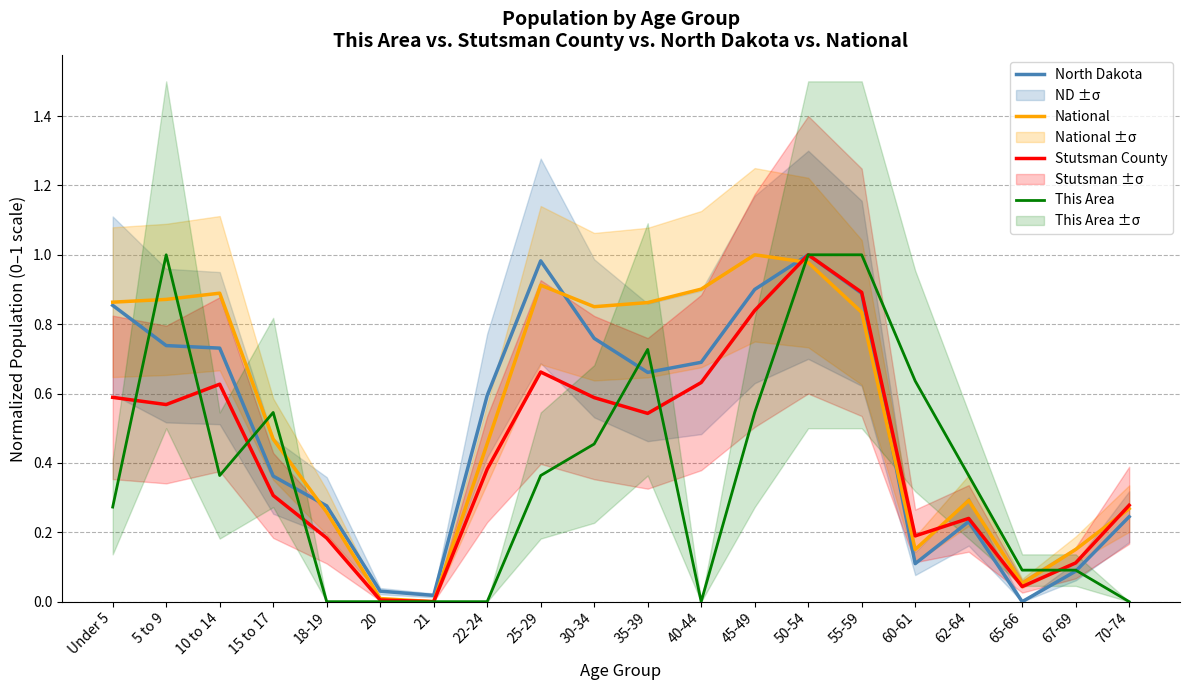

Rank the series by their average value, from lowest to highest.

This Area, Stutsman County, North Dakota, National